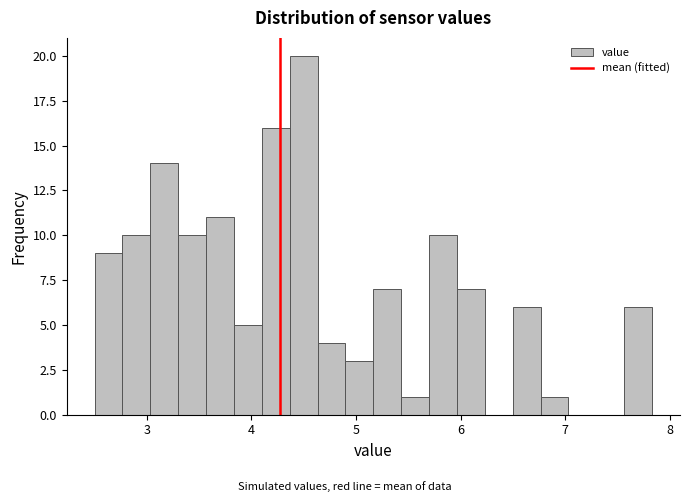

Around what value on the x-axis is the tallest bar? Give the approximate position of its centre, as read against the axis.

4.5